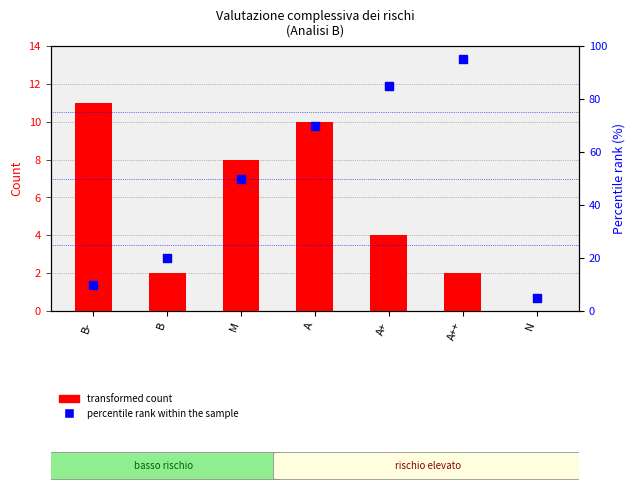

Is the value of percentile rank within the sample at A greater than the value of transformed count at A++?

Yes